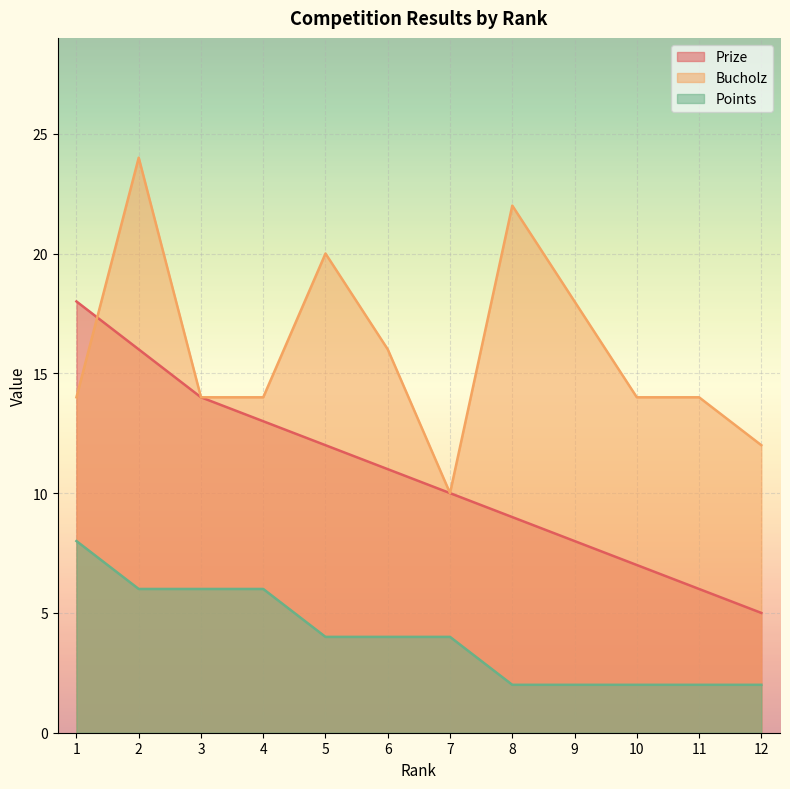

True or false: Points has more than 1 points higher than both neighbors.

False